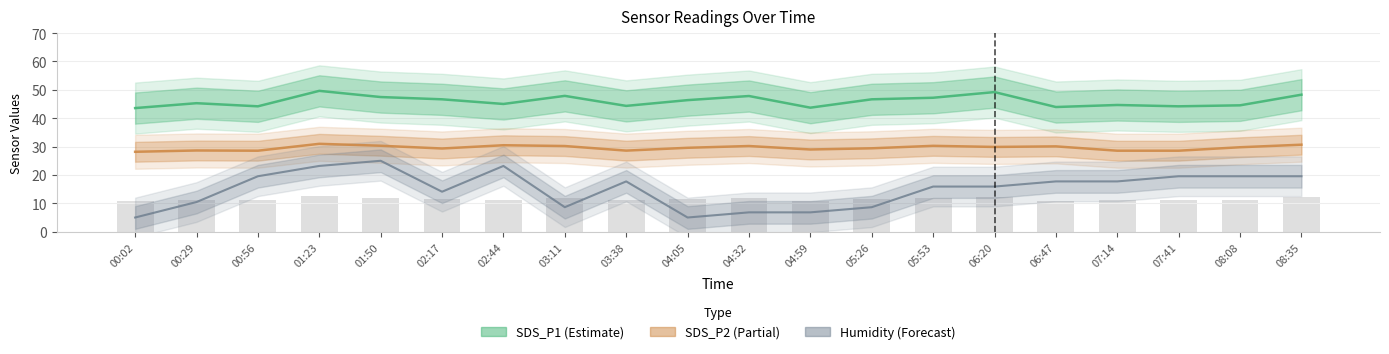

What is the average value of the SDS_P1 (Estimate) series?

46.0